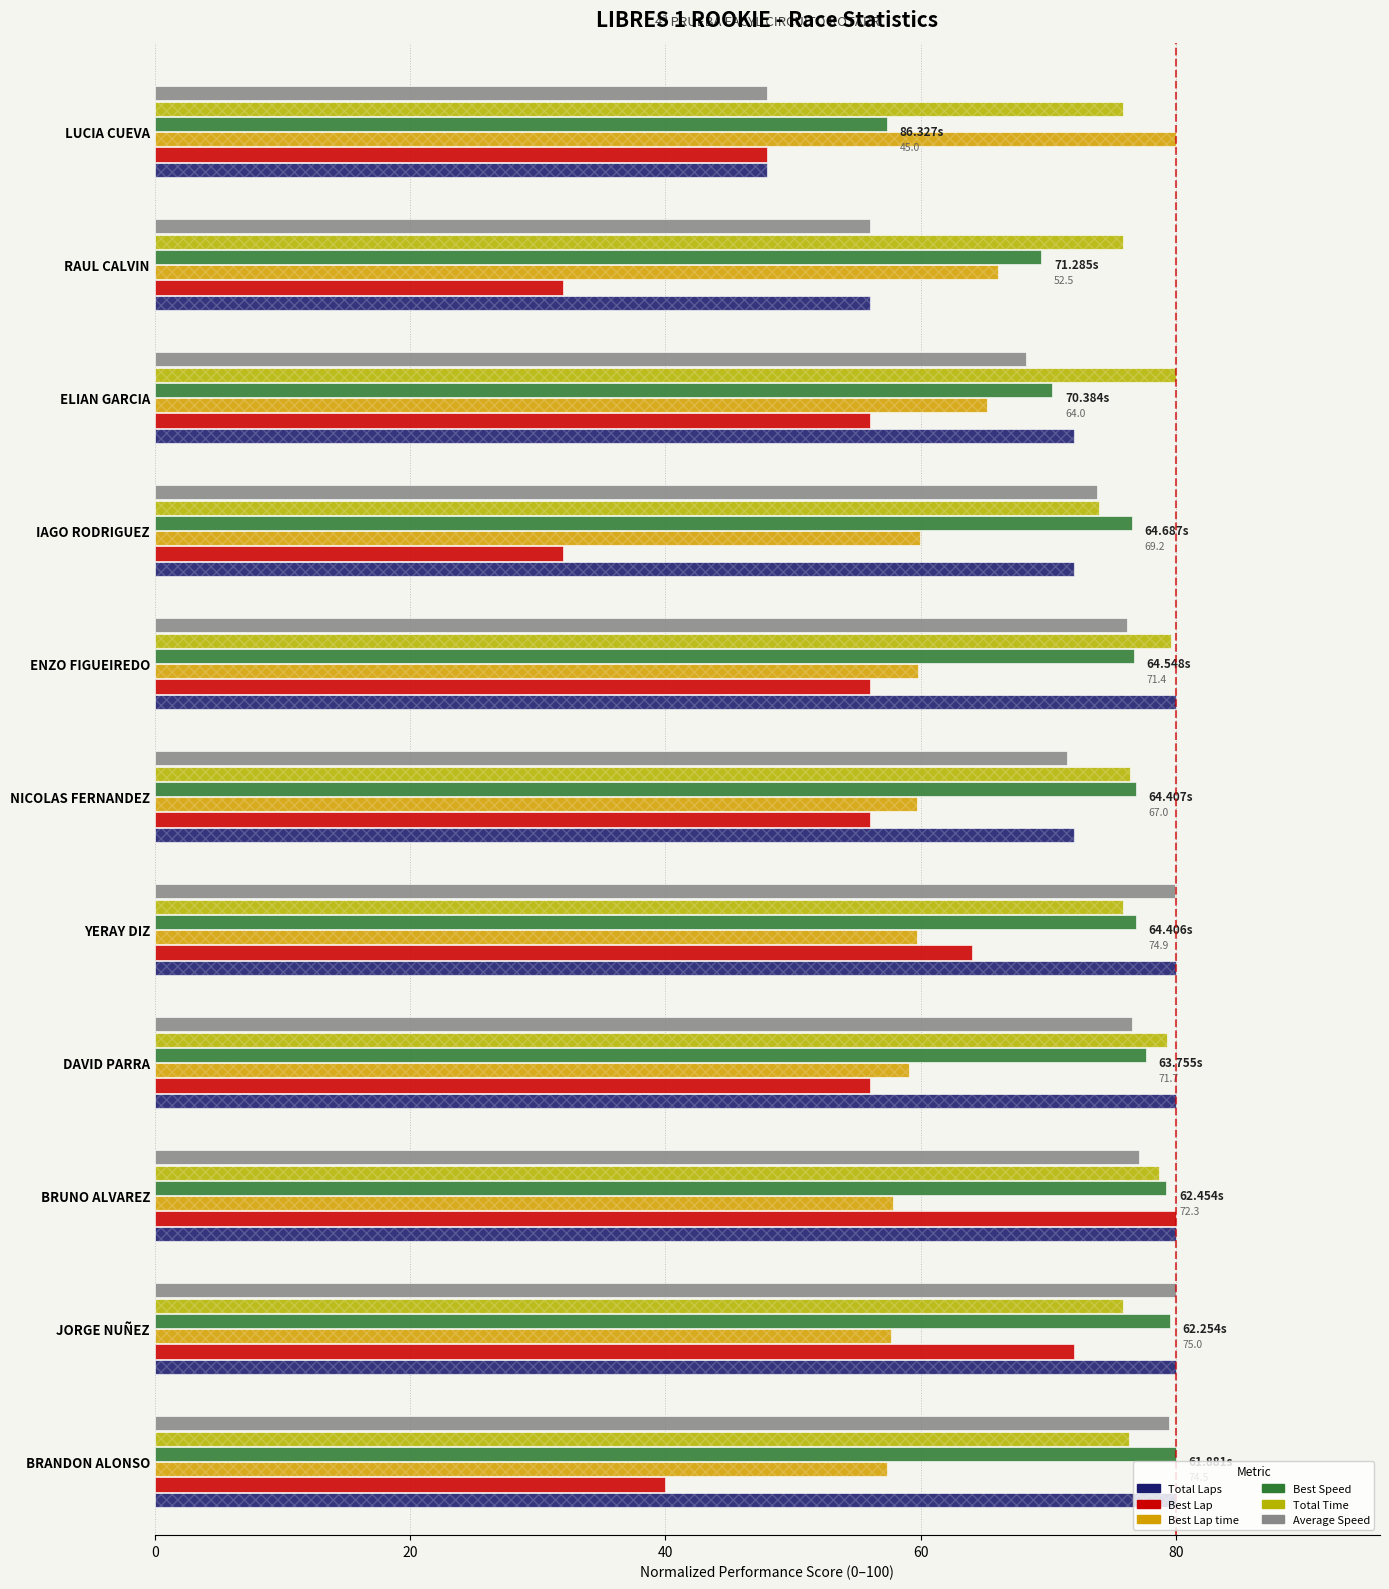

The Best Speed series shows 76.5 at IAGO RODRIGUEZ. True or false?

True